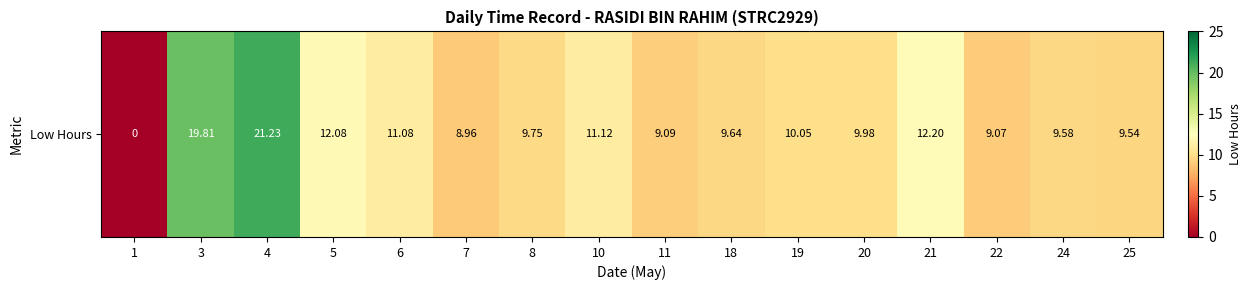

The value at 4 is 14.4. True or false?

False